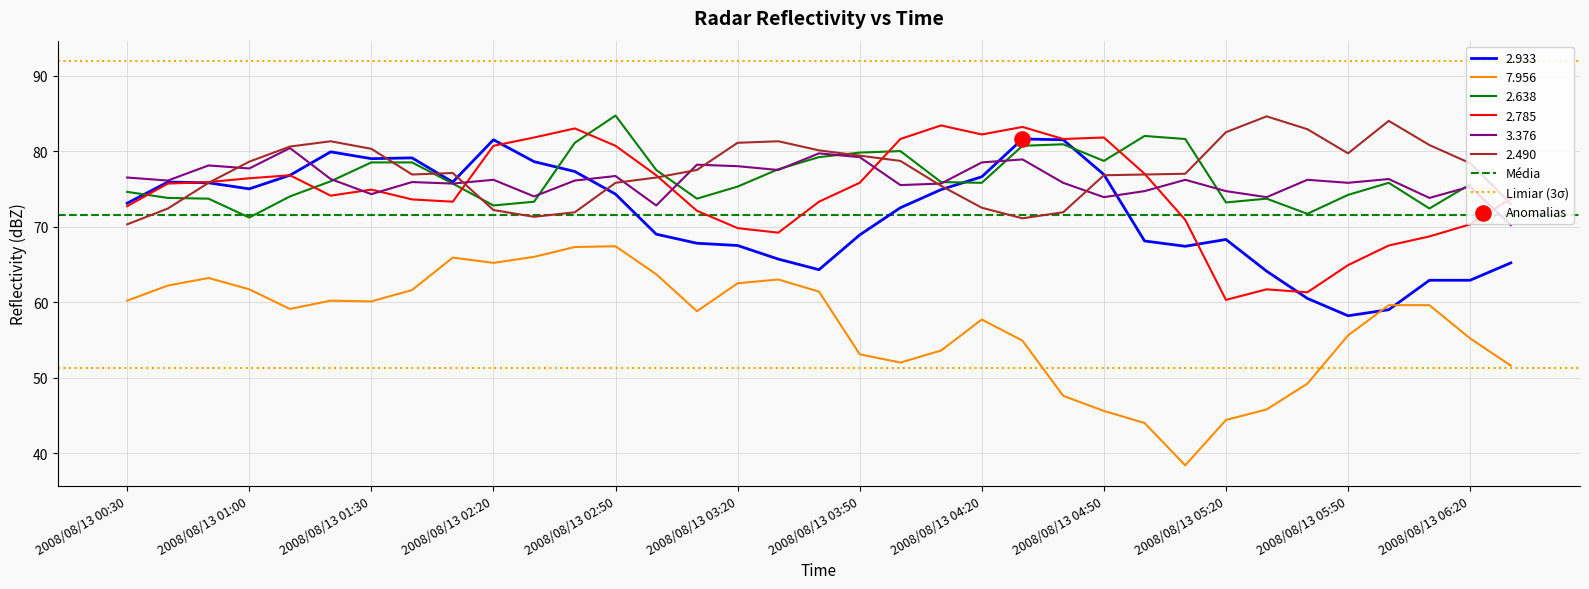

What is the maximum value for 2.785?

83.4